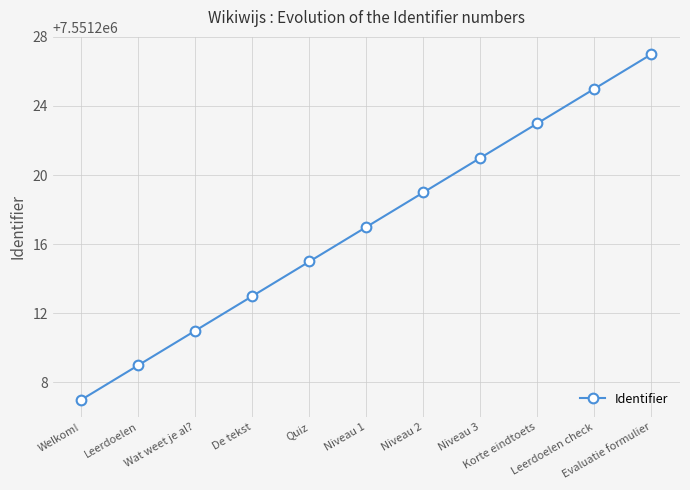

At which label is the value closest to 7551217?

Niveau 1